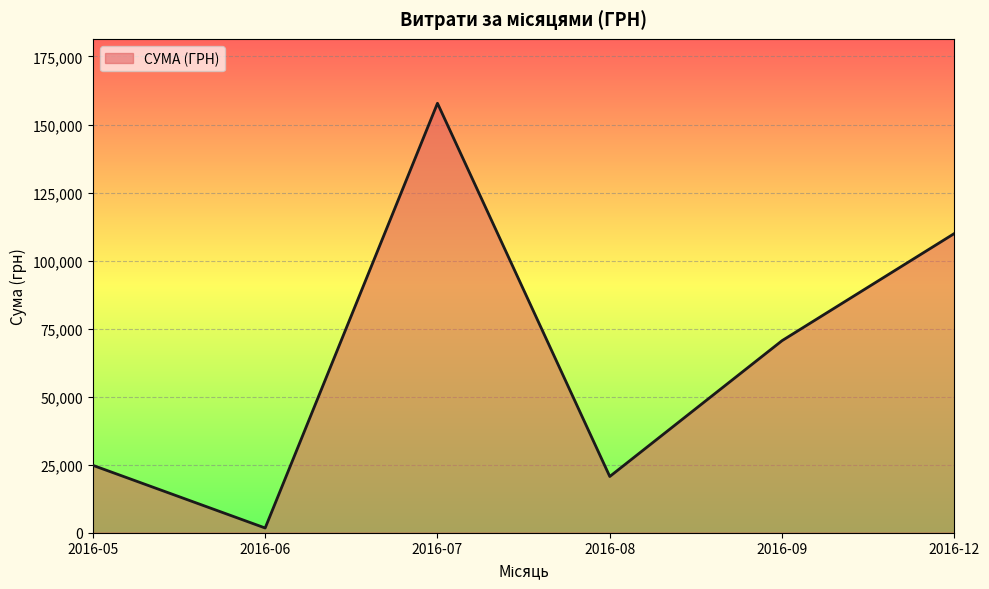

Where is the first local minimum?

2016-06